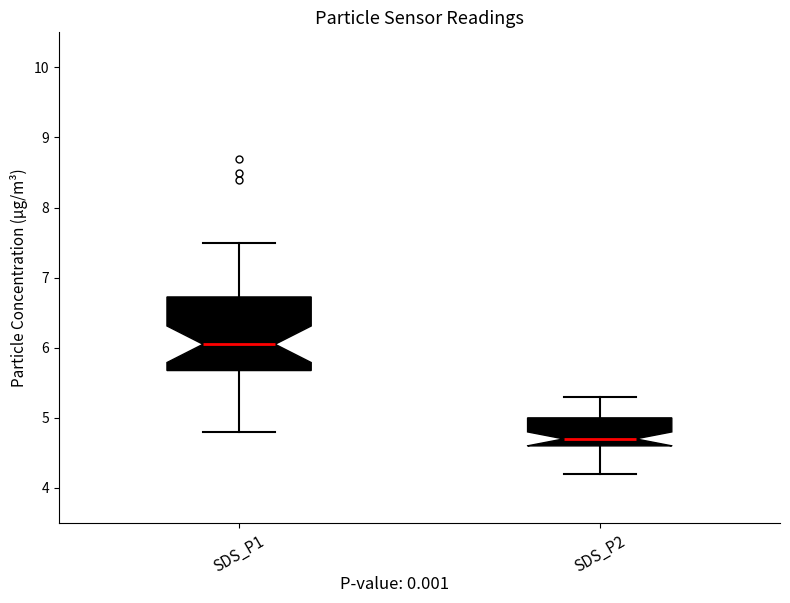

Which box is the tallest, from its lower edge to its upper edge?

SDS_P1